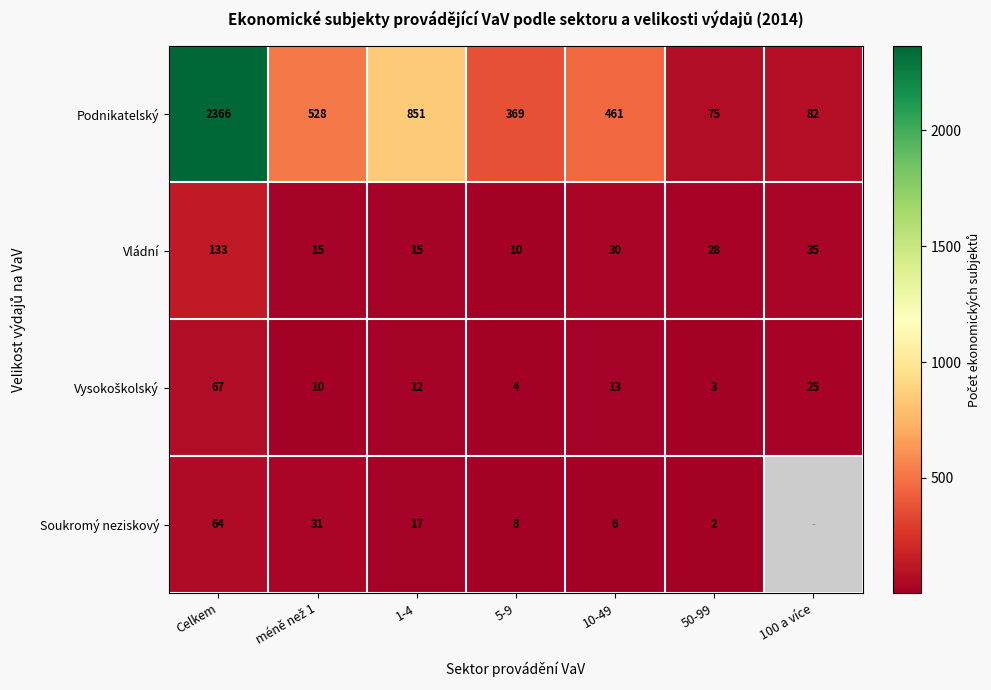

How many distinct data groups are displayed?

4